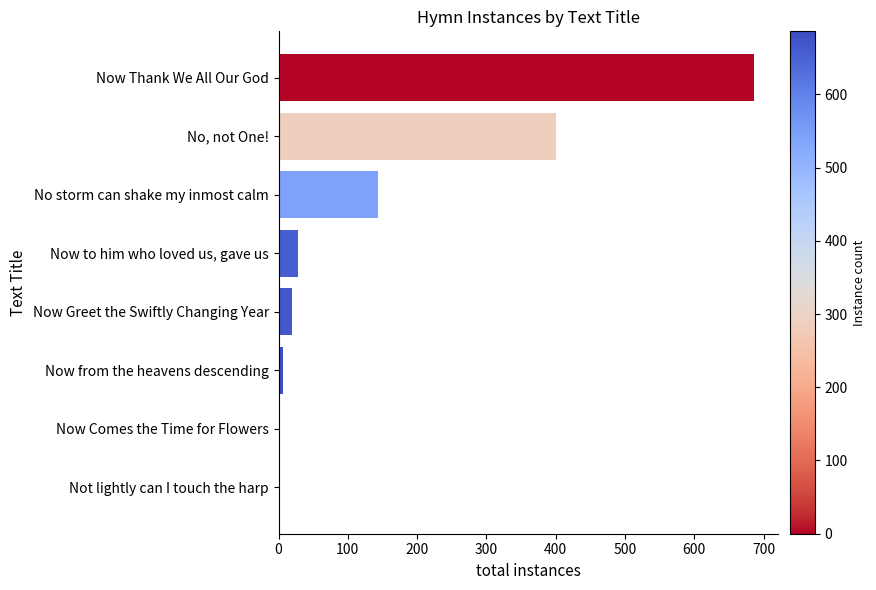

Which category has the highest value across all series?

Now Thank We All Our God